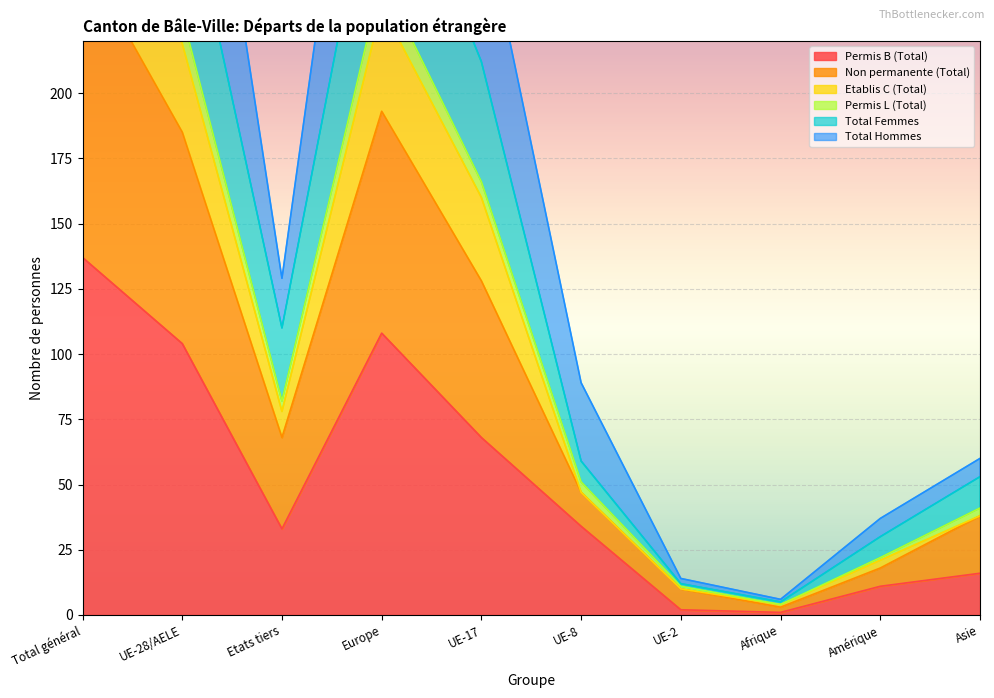

True or false: Permis L (Total) and Total Hommes cross at least once.

False